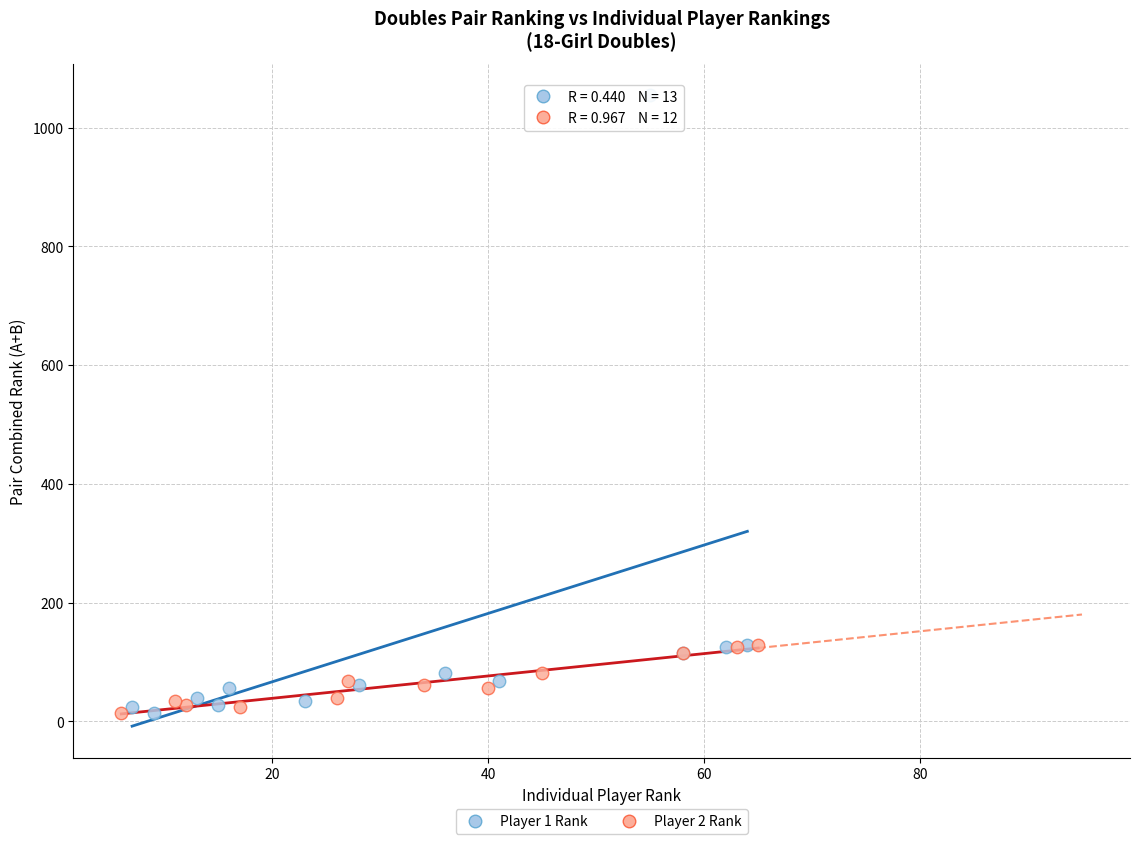

Which series has the widest spread of Y values?

Player 1 Rank